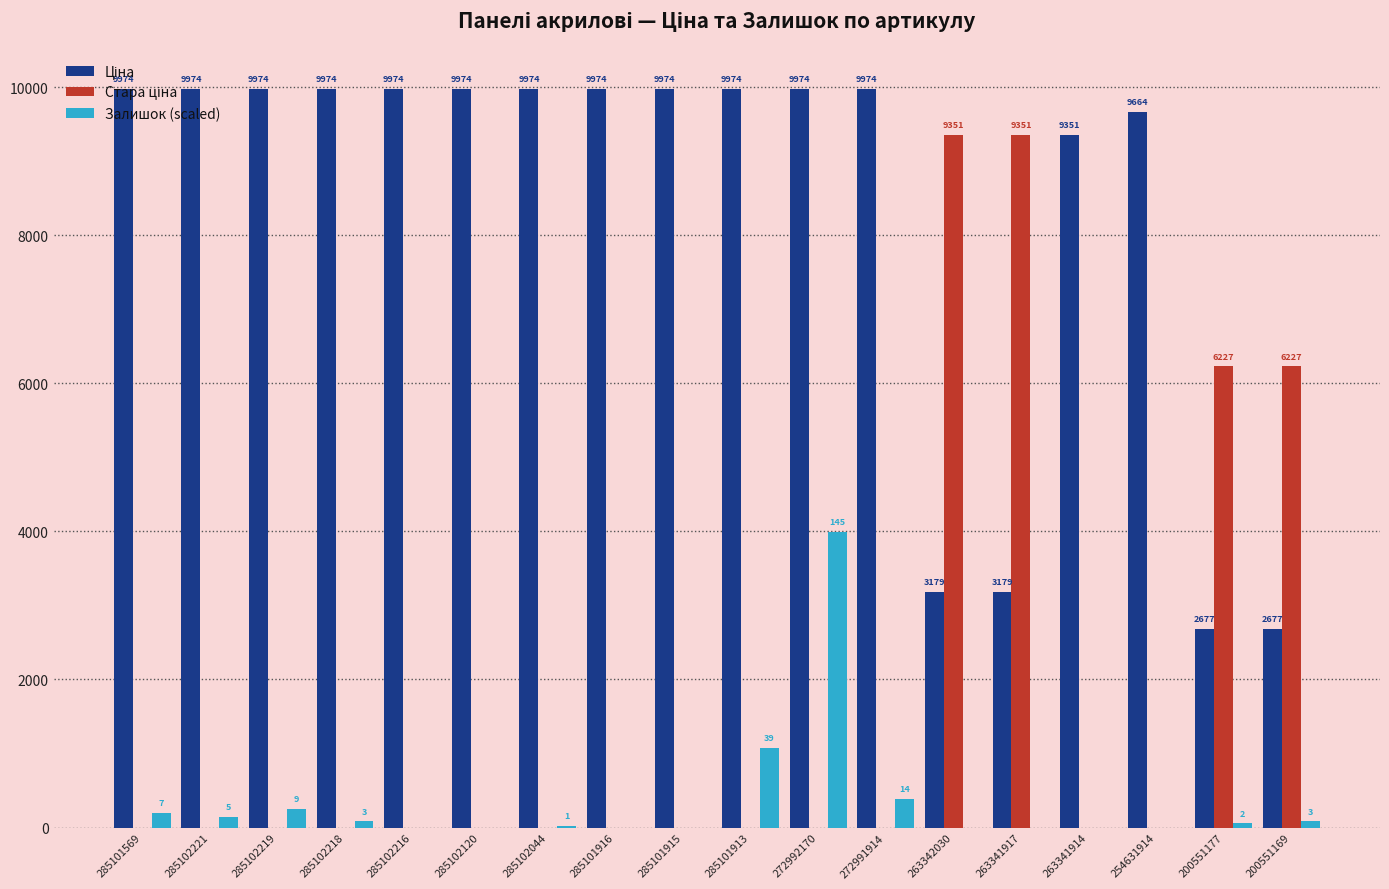

At which category is the sum across all series the highest?

272992170